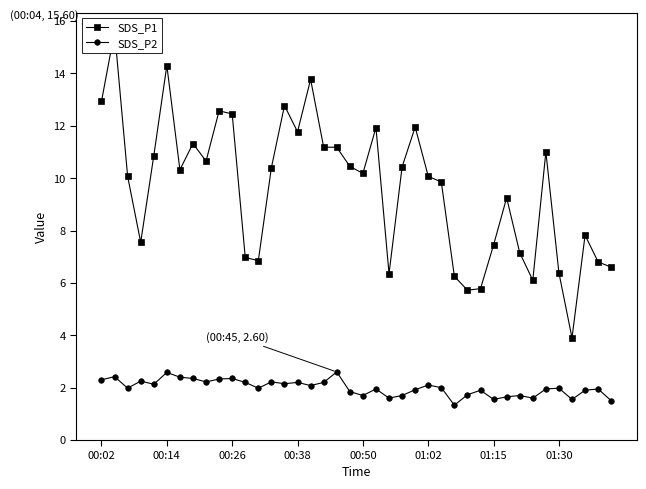

In SDS_P2, how many points are lower than both neighbors (excluding endpoints)?

12